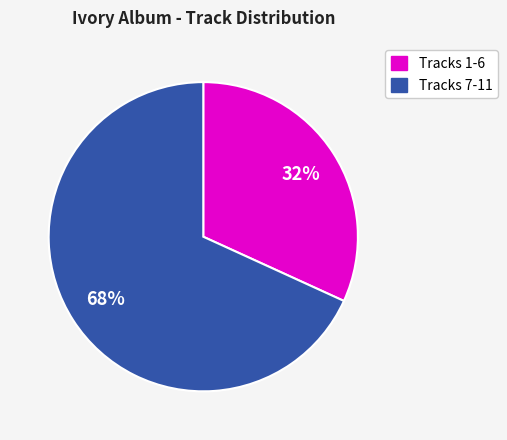

To the nearest percent, what is the average slice percentage?

50%